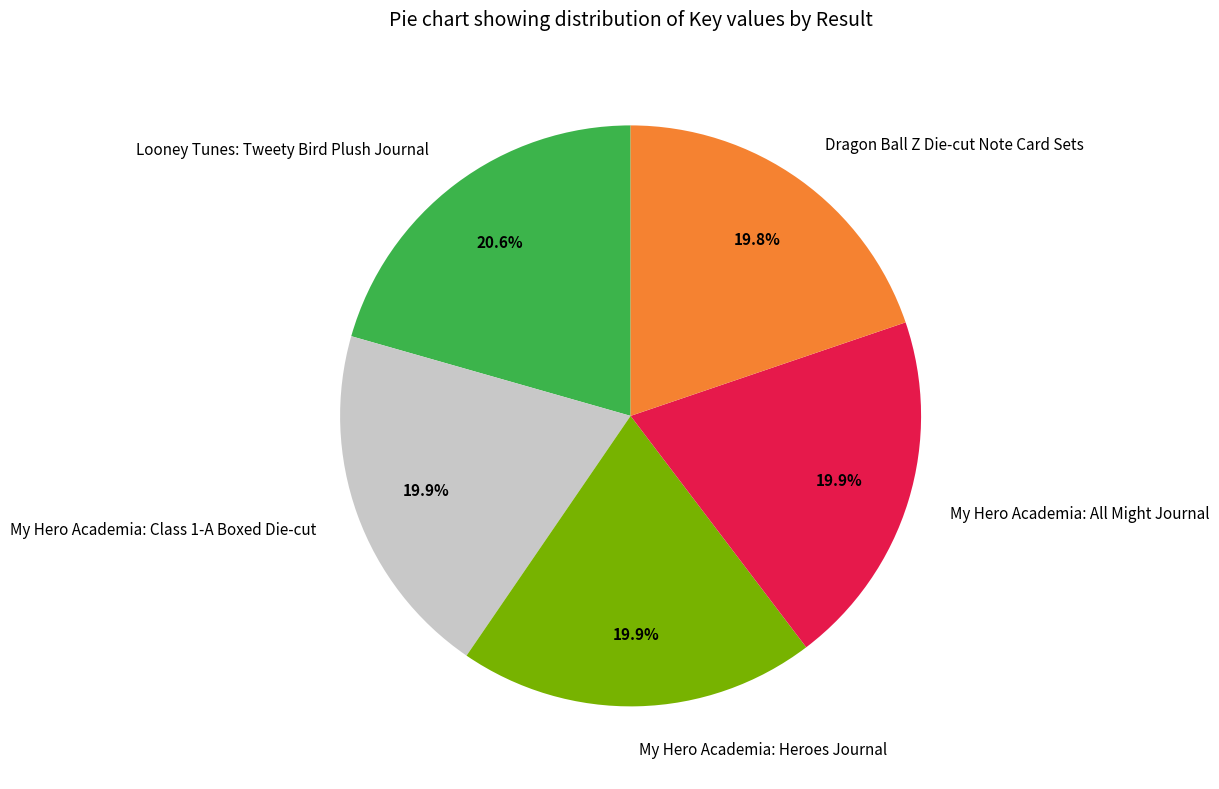

Which has a higher value, Looney Tunes: Tweety Bird Plush Journal or Dragon Ball Z Die-cut Note Card Sets?

Looney Tunes: Tweety Bird Plush Journal